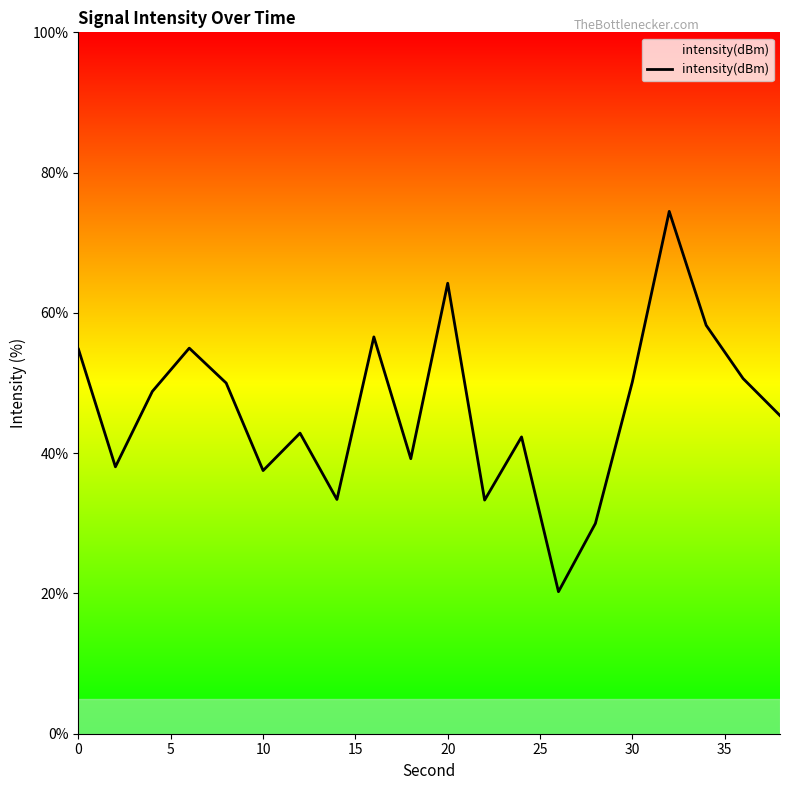

What is the maximum value shown in the chart?

74.5